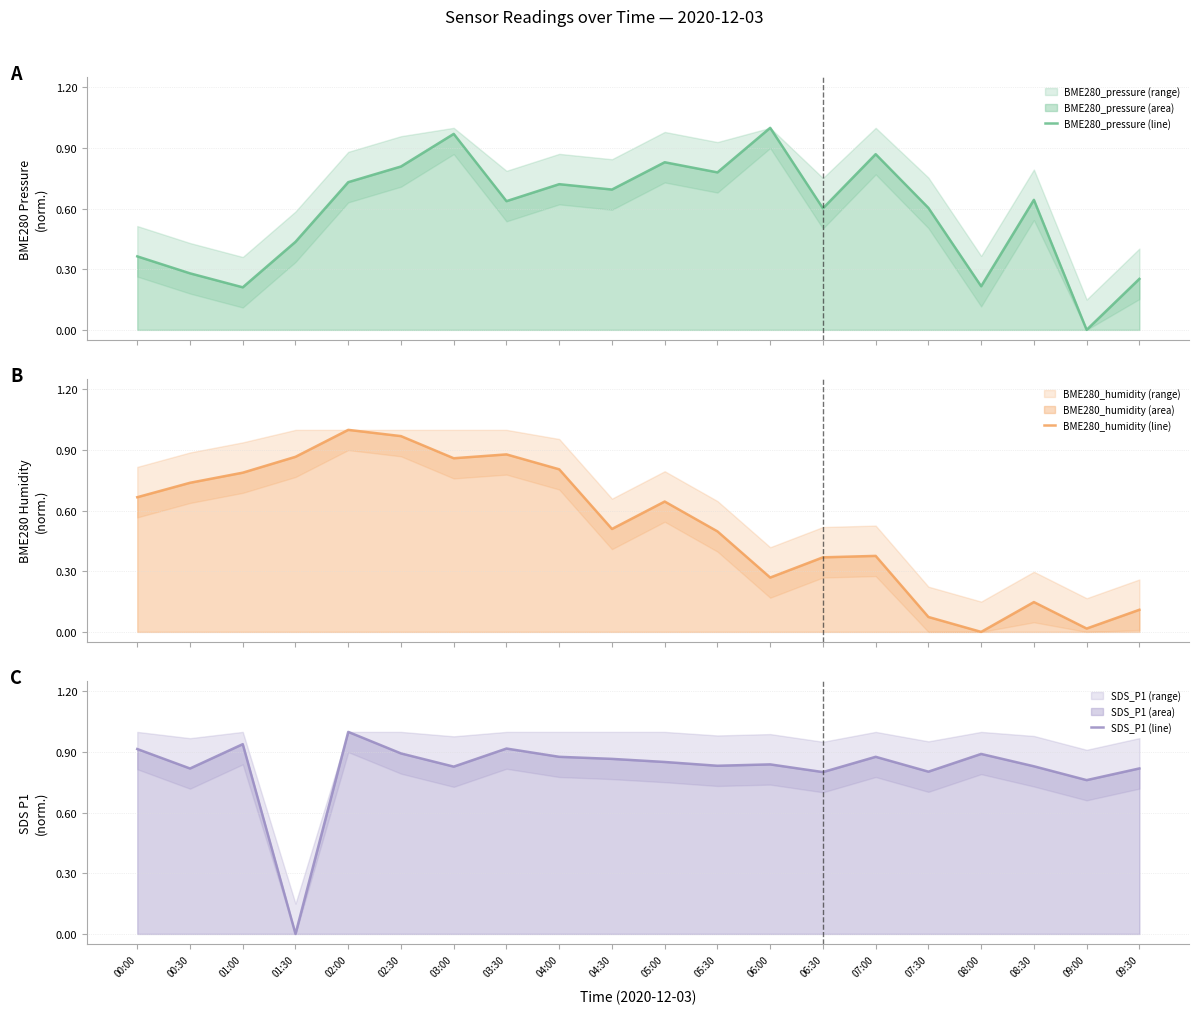

How many series are shown in this chart?

3